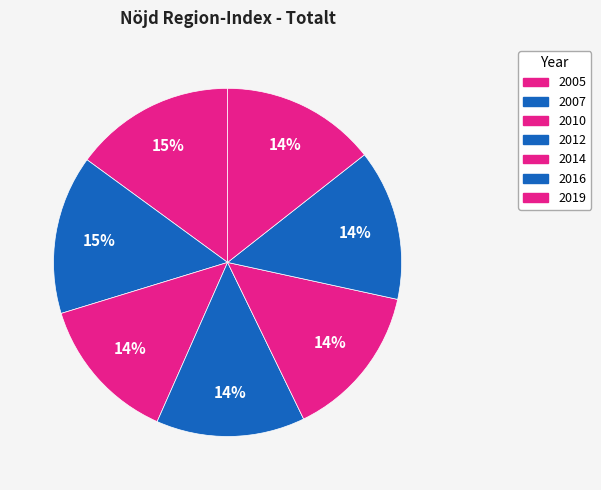

Between 2016 and 2005, which is larger?

2005